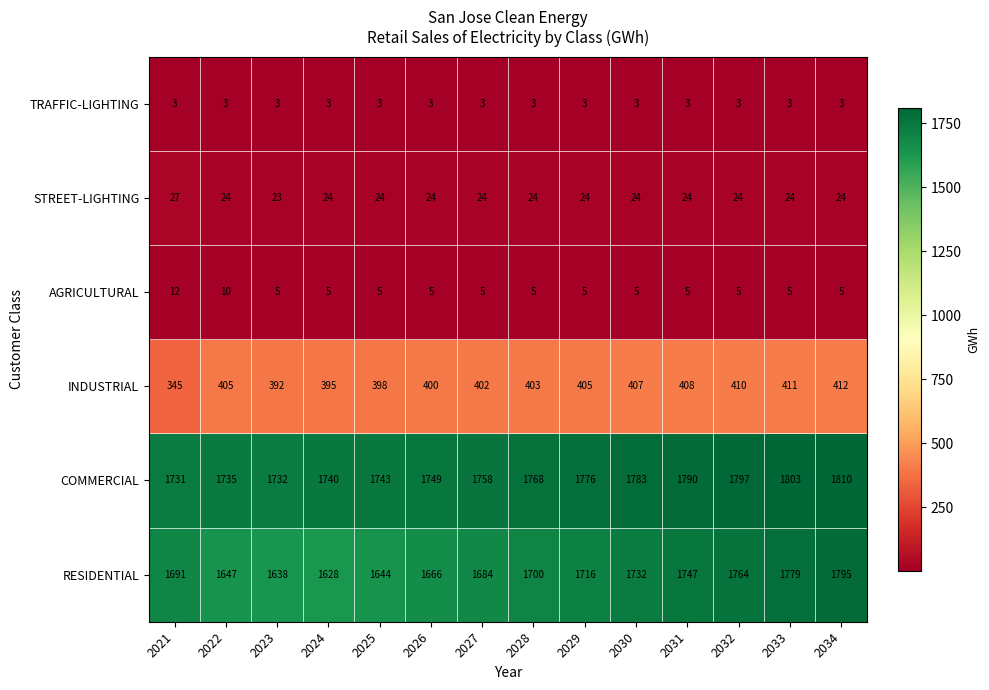

What is the smallest value displayed?

3